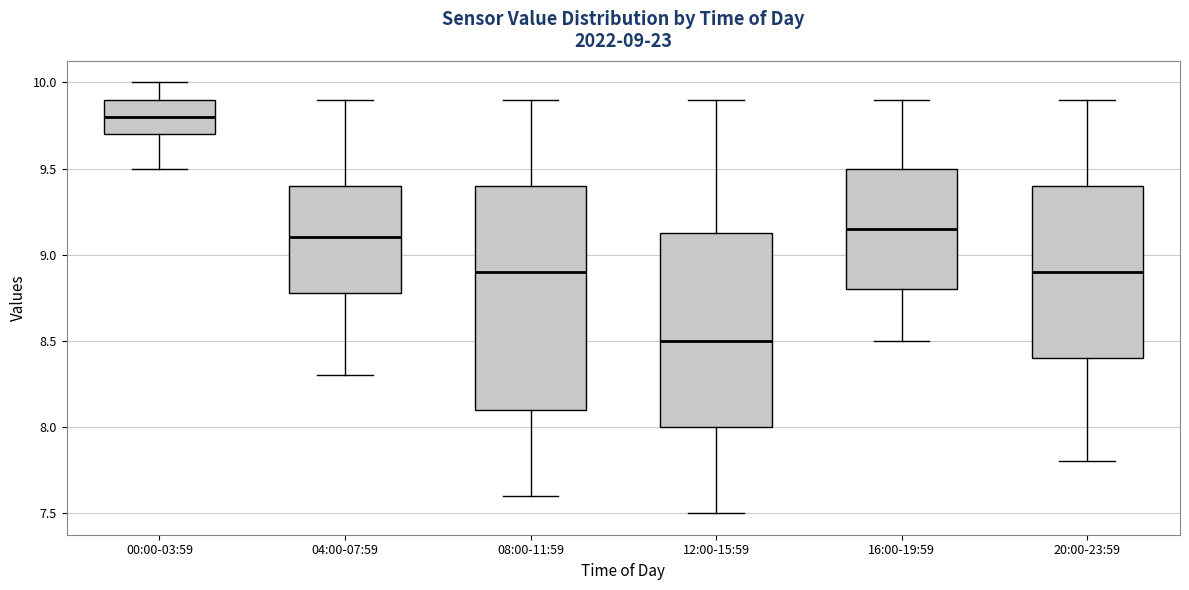

Which box has the highest median line?

00:00-03:59